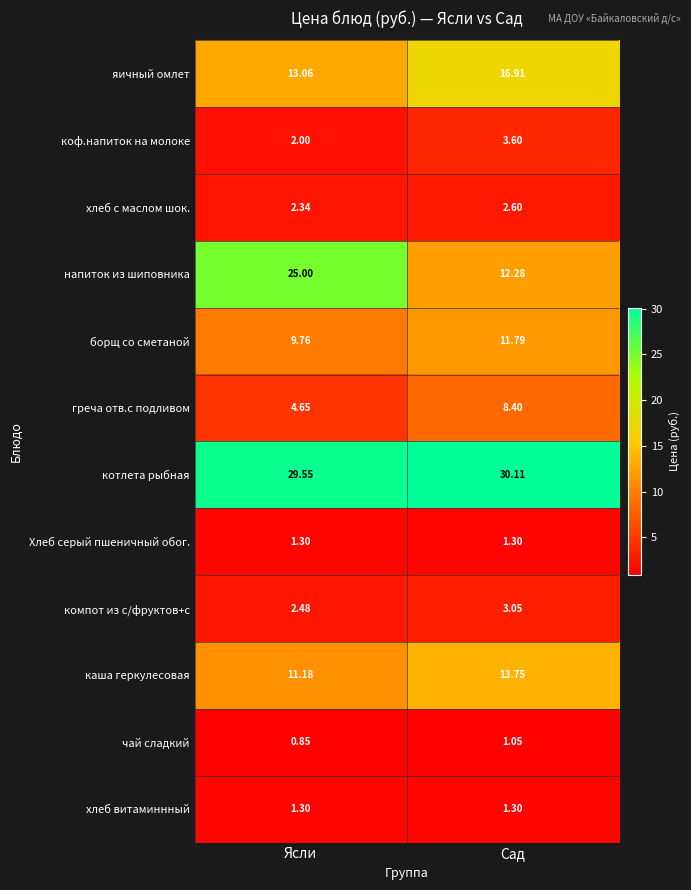

Is the value of борщ со сметаной at Ясли greater than the value of котлета рыбная at Ясли?

No